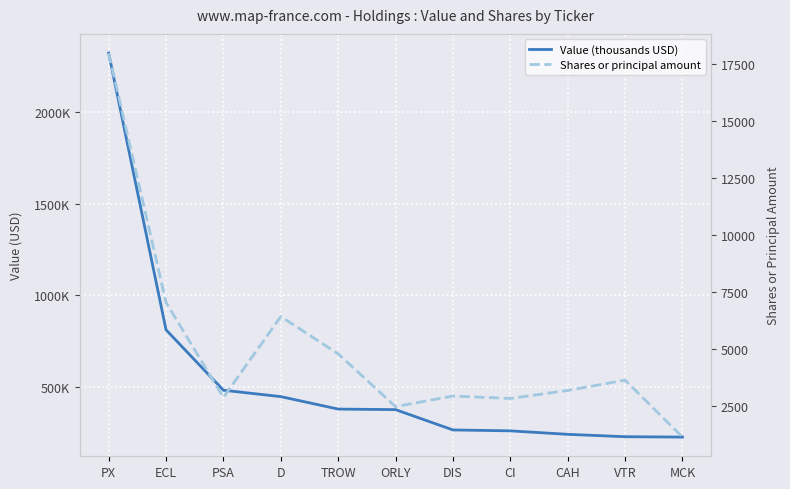

List the series in order of their overall mean, highest first.

Value (thousands USD), Shares or principal amount